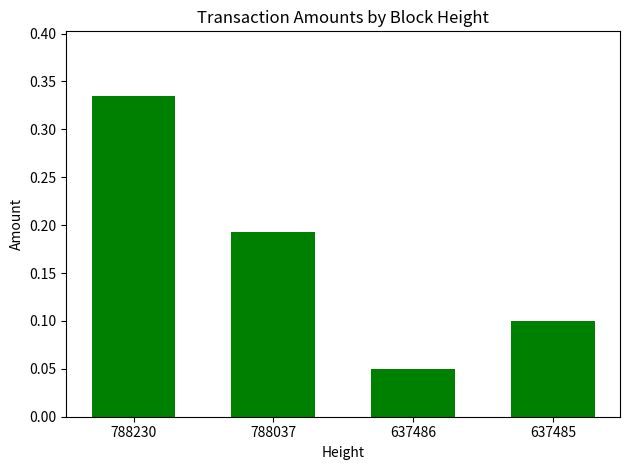

How many values are between 0 and 1?

4